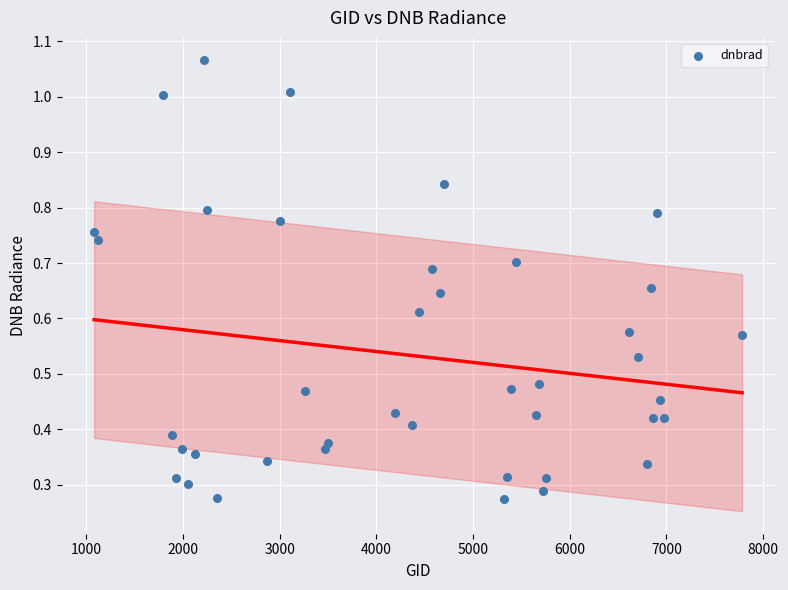

What is the range of X values (max minus min)?

6705.0